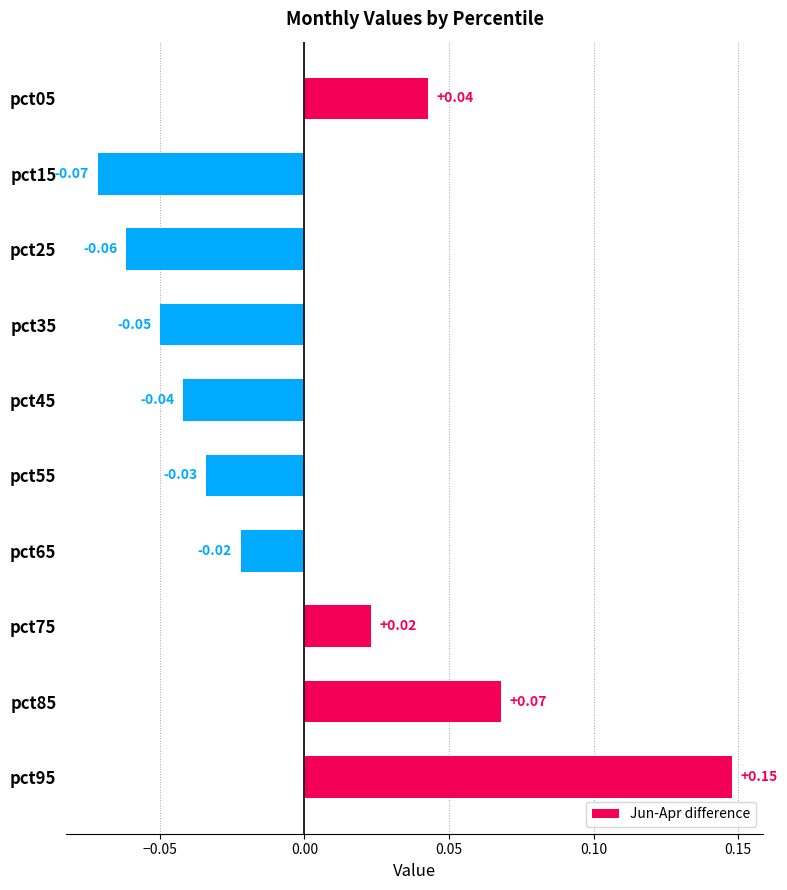

Which has a higher value, pct65 or pct25?

pct65